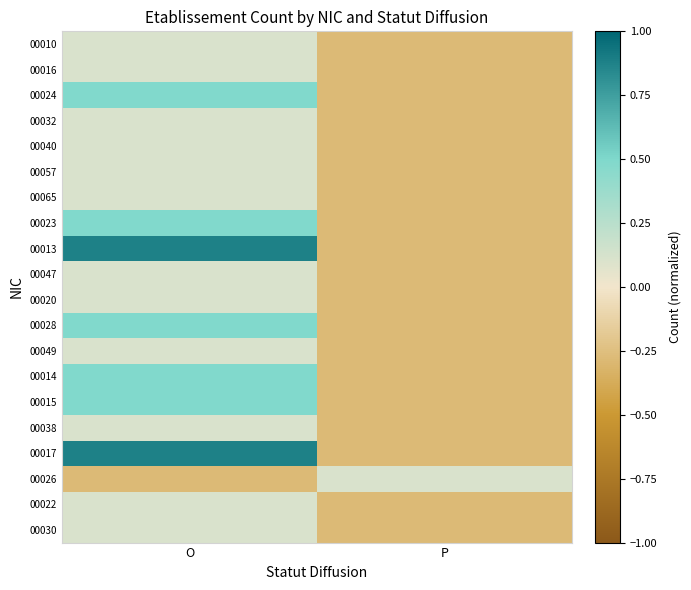

List the series in order of their peak value, lowest first.

00010, 00016, 00032, 00040, 00057, 00065, 00047, 00020, 00049, 00038, 00026, 00022, 00030, 00024, 00023, 00028, 00014, 00015, 00013, 00017